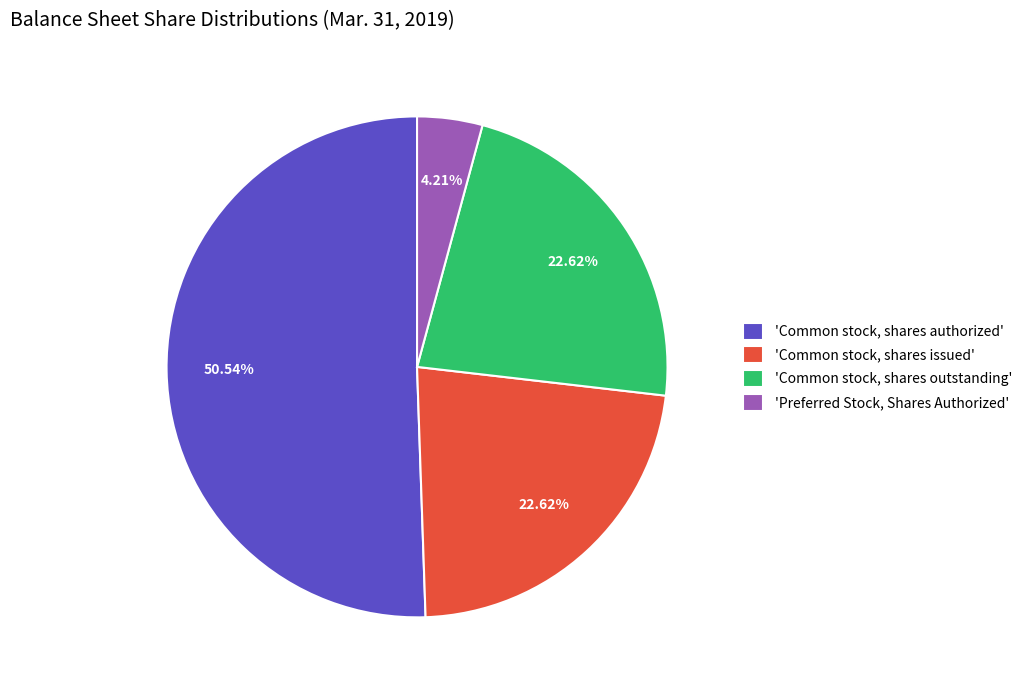

Does any single category account for the majority?

Yes